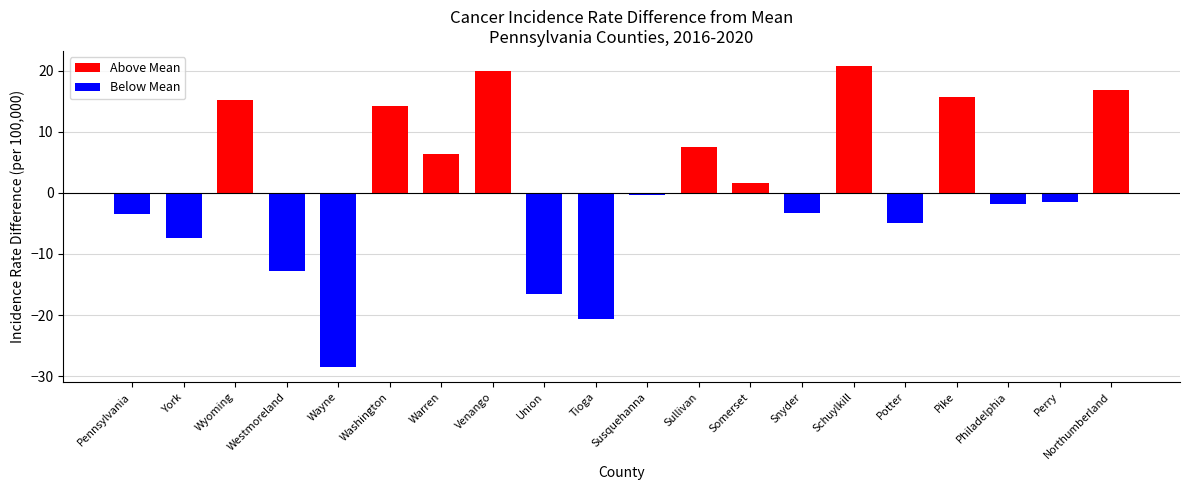

Which has a higher value, Pike or Warren?

Pike